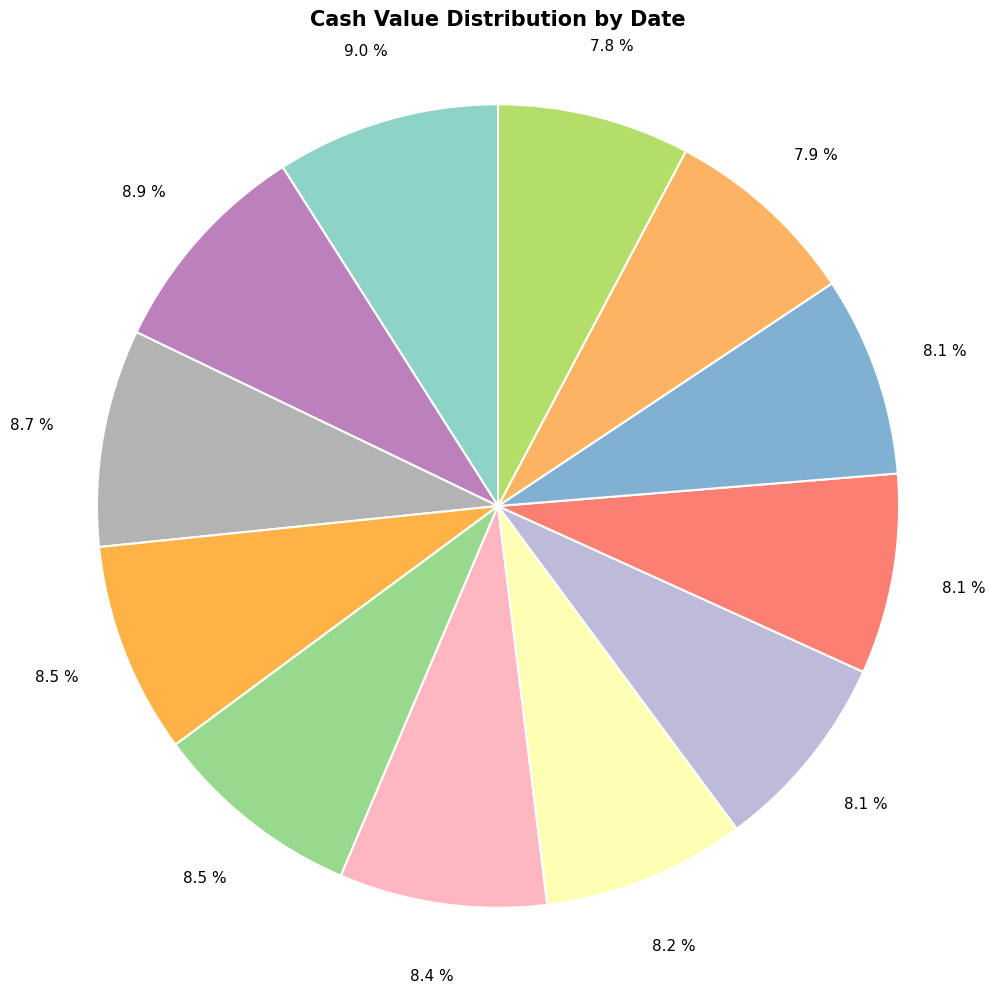

Count the number of slices in the pie.

12